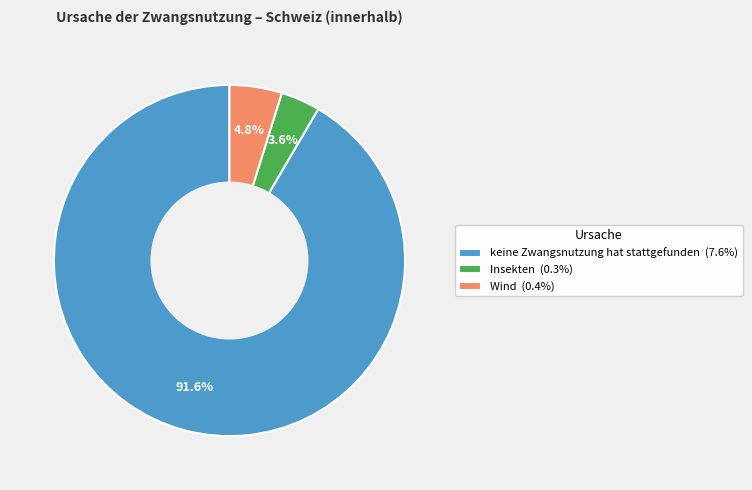

Which slice represents more than half of the pie?

keine Zwangsnutzung hat stattgefunden (7.6%)